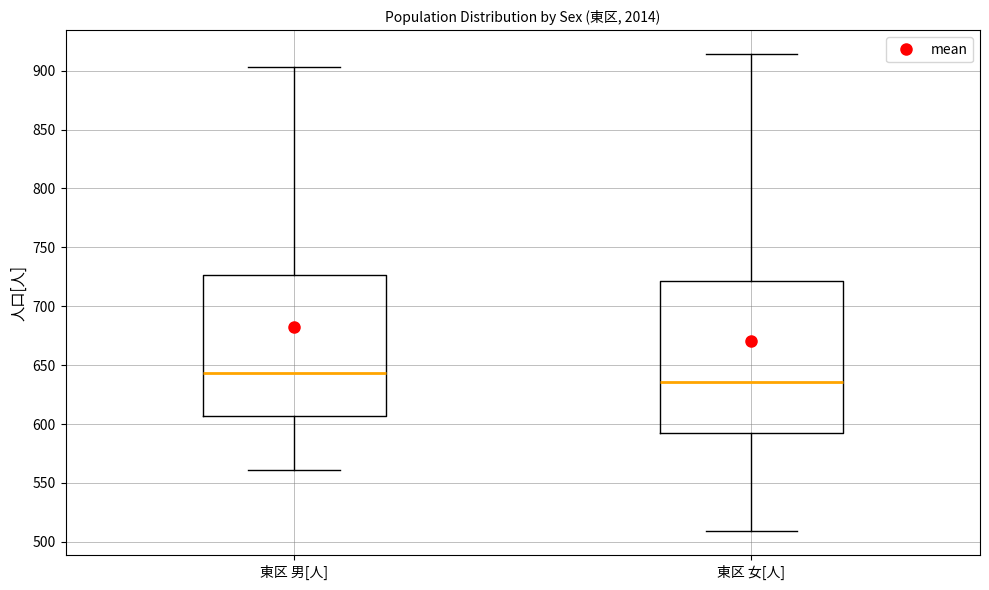

Where is the lower edge of the box for 東区 女[人] on the y-axis? The values are not printed on the chart, so give them approximately, as read against the axis.

595